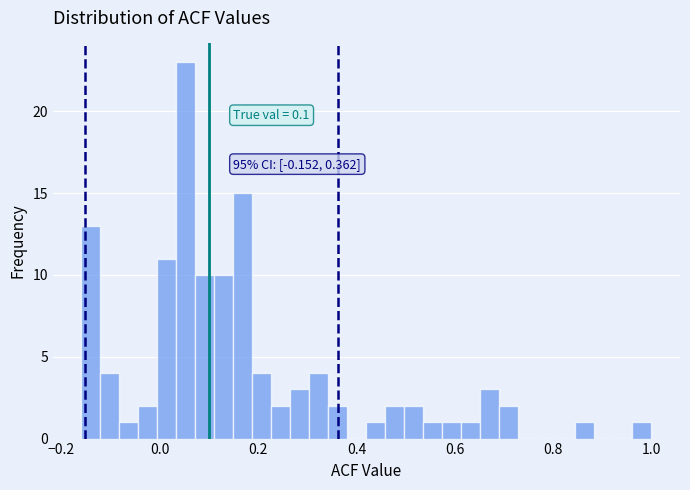

Around what value on the x-axis is the tallest bar? Give the approximate position of its centre, as read against the axis.

0.06